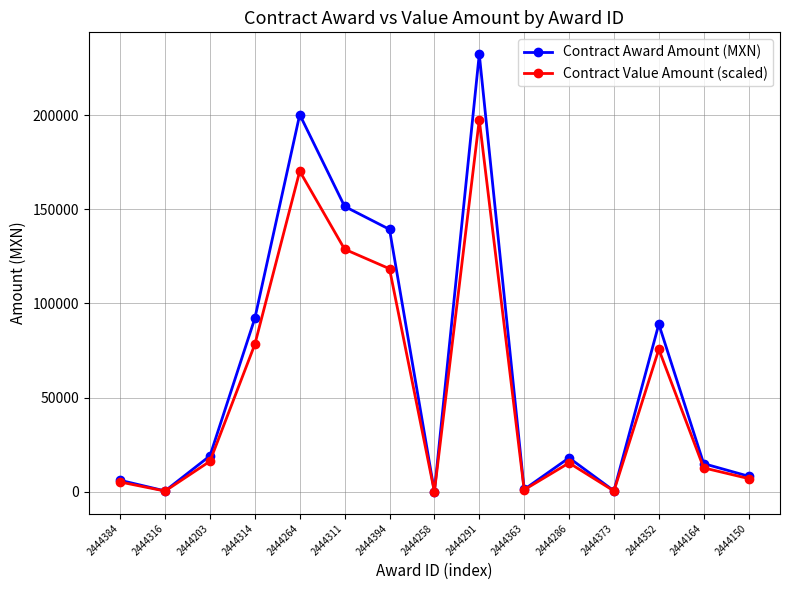

True or false: Contract Award Amount (MXN) has more than 2 points higher than both neighbors.

True